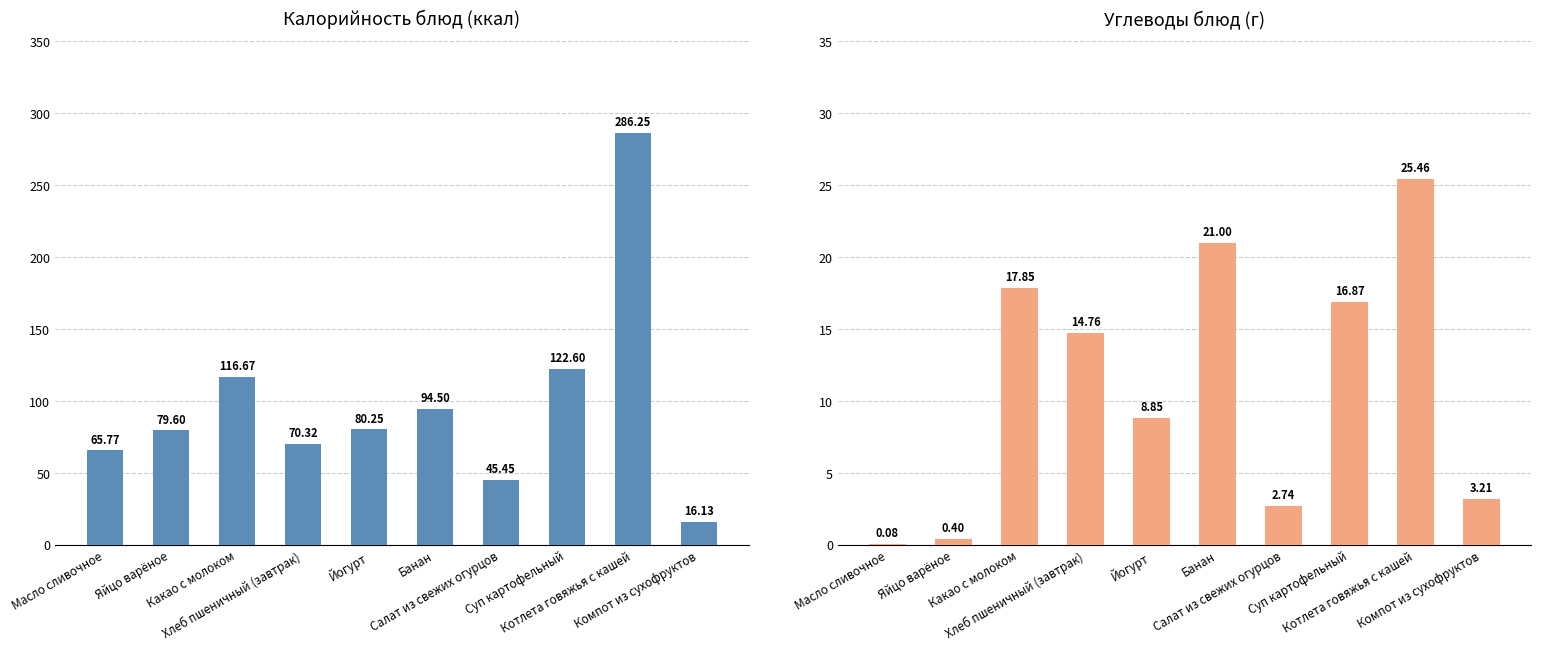

Which has a higher value, Компот из сухофруктов or Салат из свежих огурцов?

Салат из свежих огурцов